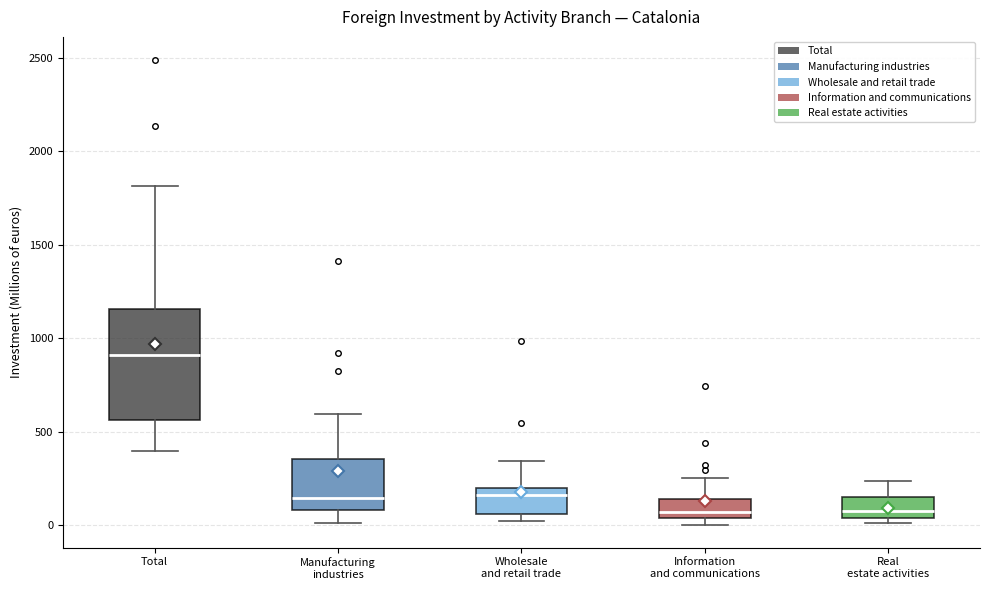

Which box is the tallest, from its lower edge to its upper edge?

Total